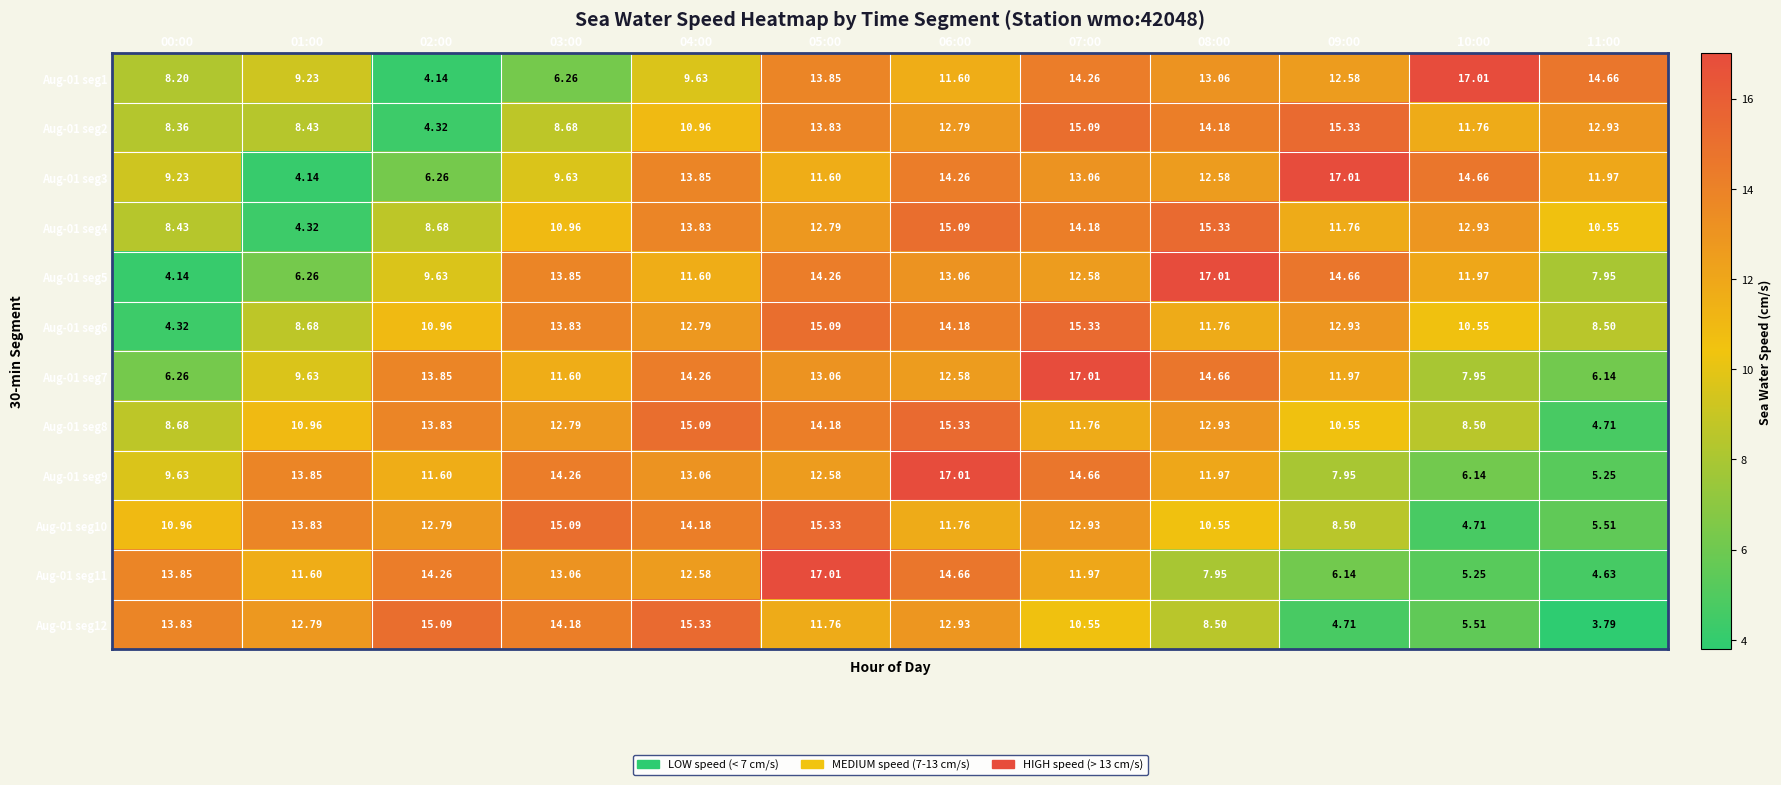

Is the value of Aug-01 seg1 at 05:00 greater than the value of Aug-01 seg4 at 02:00?

Yes